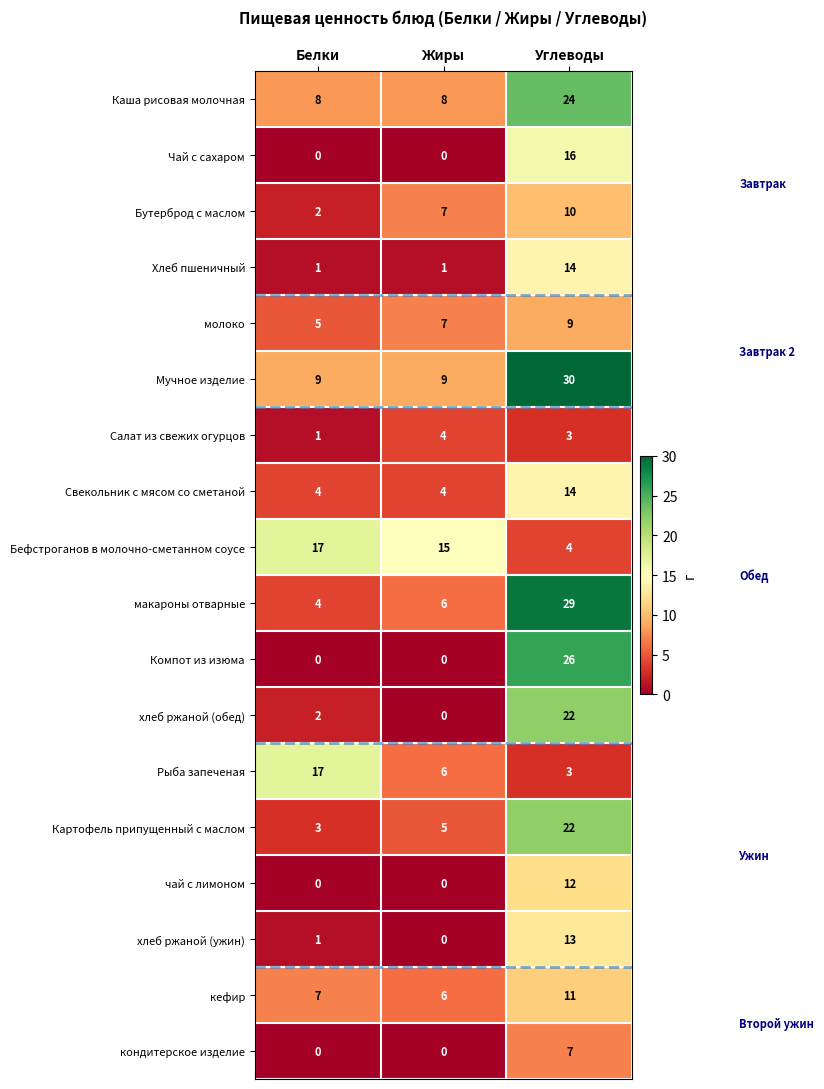

What is the difference between the highest and lowest values at Углеводы?

27